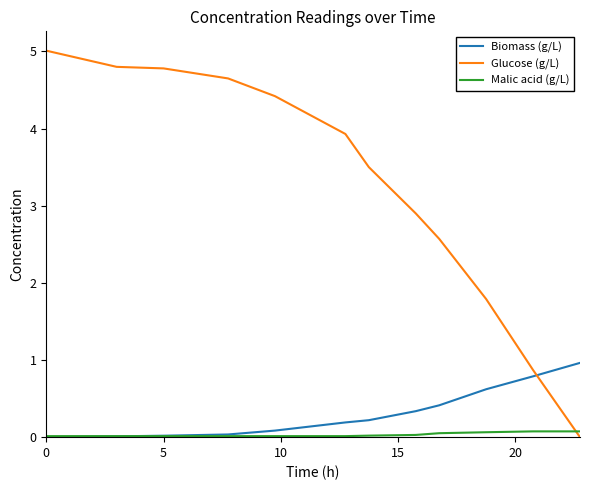

Which series has the largest range (max minus min)?

Glucose (g/L)